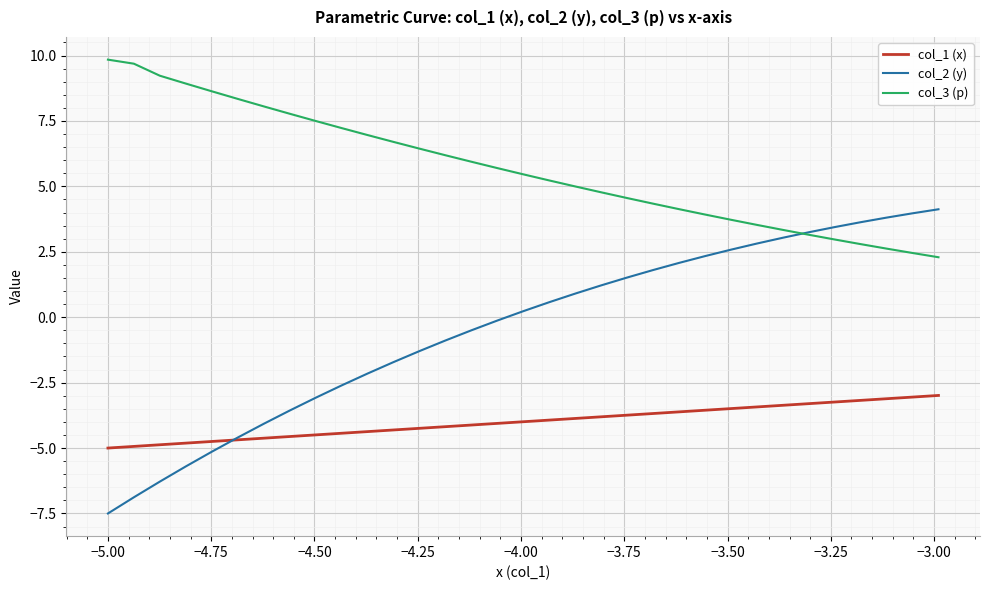

List the series in order of their overall mean, lowest first.

col_1 (x), col_2 (y), col_3 (p)